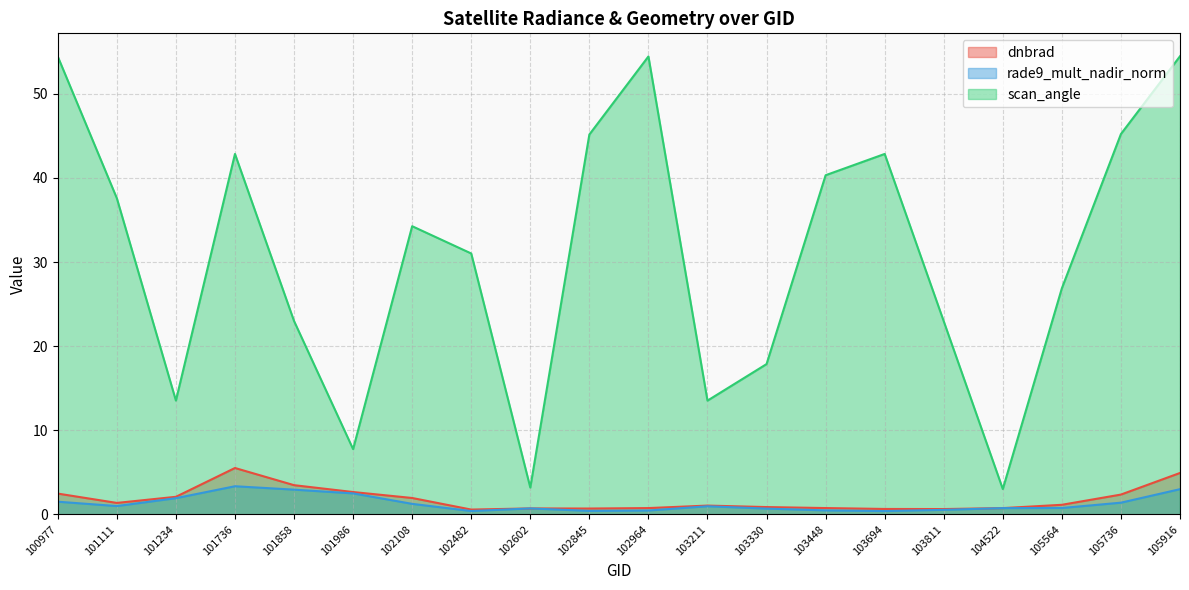

What is the value of the scan_angle point at the 1st from the left?

54.4